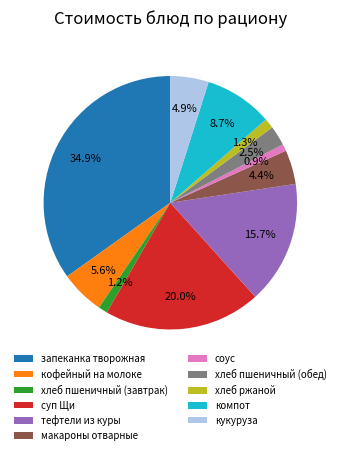

Which slice is the largest?

запеканка творожная